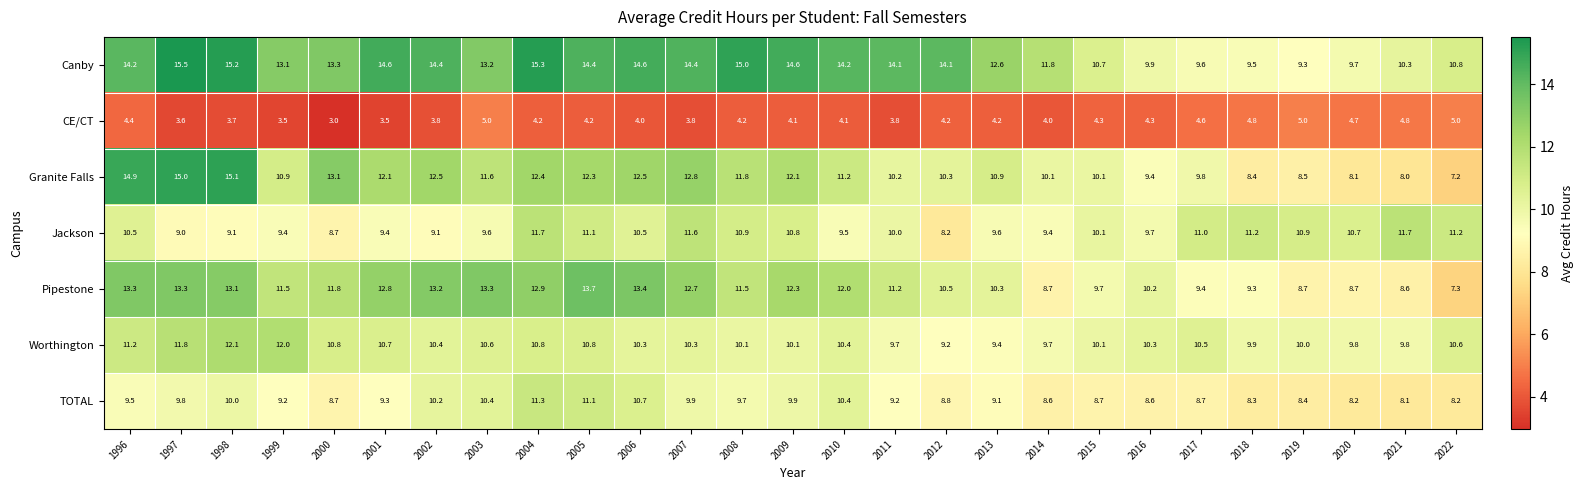

List the series in order of their peak value, lowest first.

CE/CT, TOTAL, Jackson, Worthington, Pipestone, Granite Falls, Canby